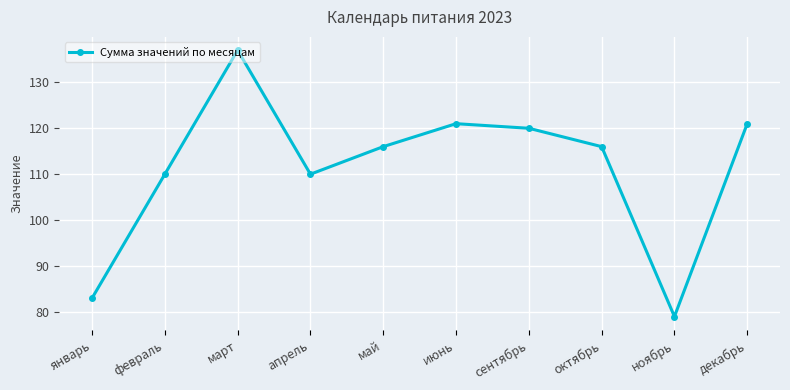

The chart shows a value of 116 at октябрь. True or false?

True